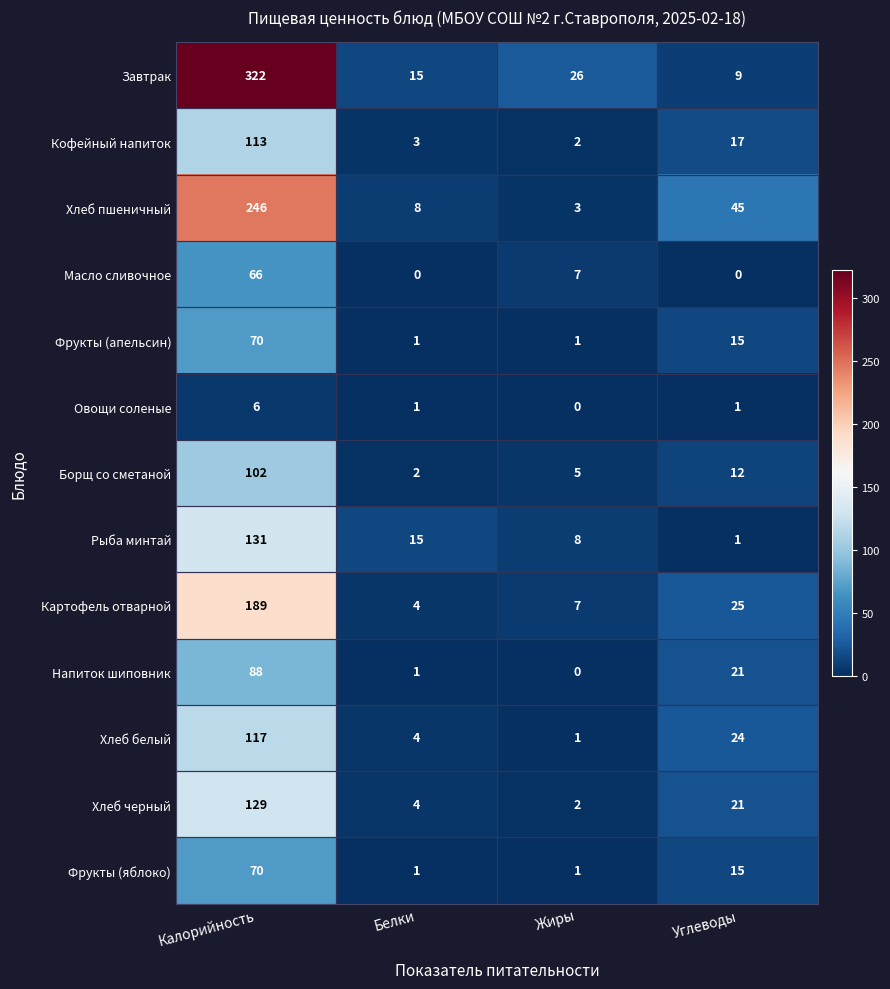

At how many categories does at least one series exceed 158?

1